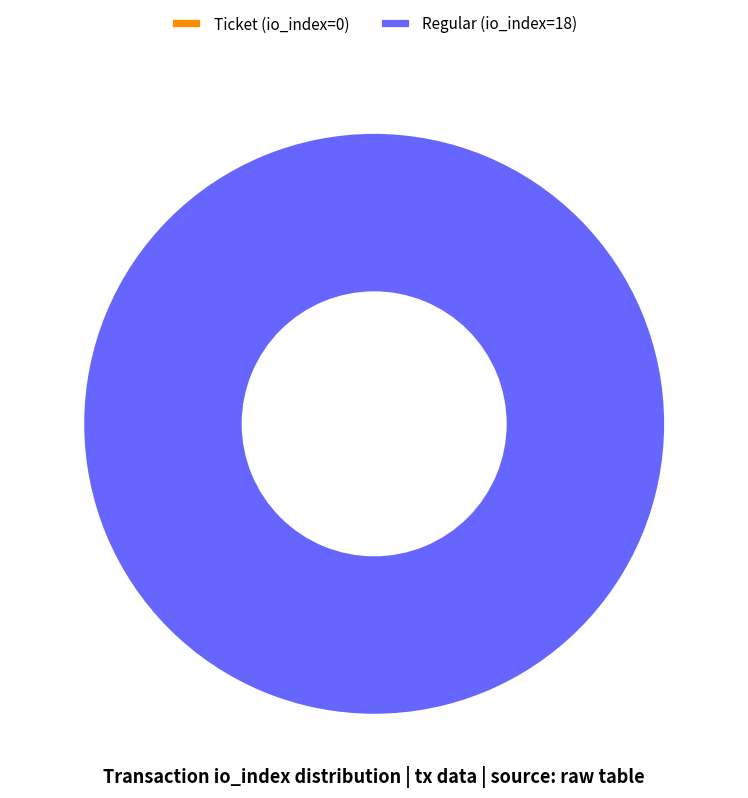

To the nearest percent, what is the difference between the largest and smallest slice percentages?

100%